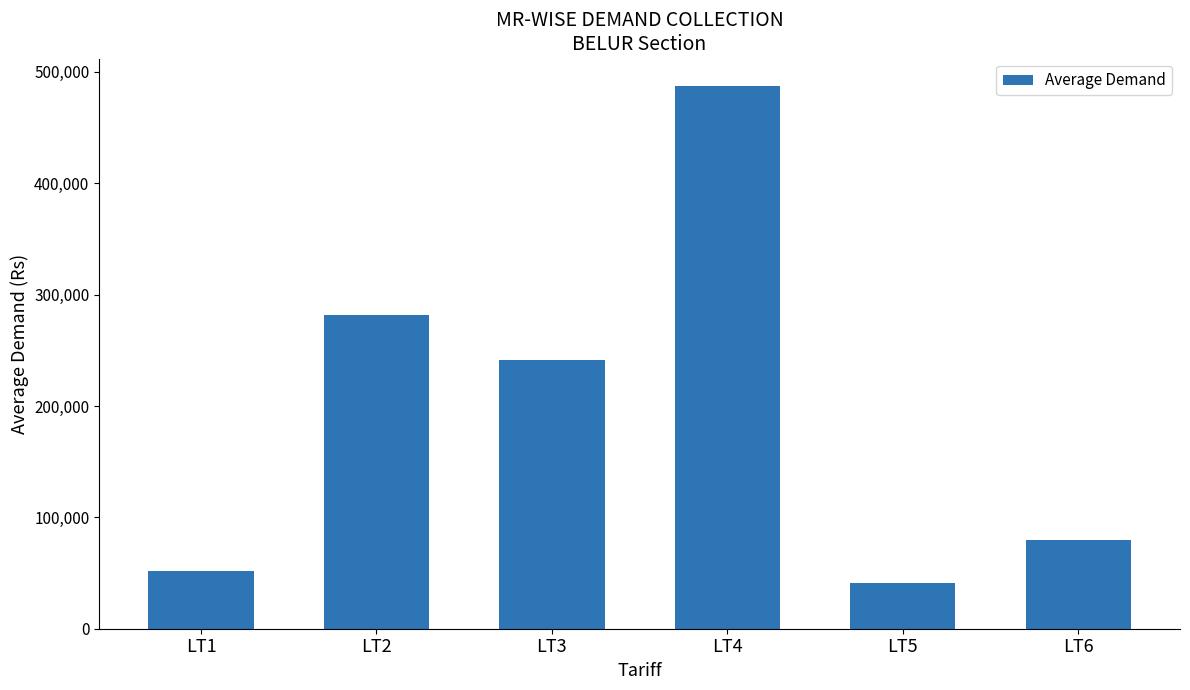

Rank the categories by value from lowest to highest.

LT5, LT1, LT6, LT3, LT2, LT4